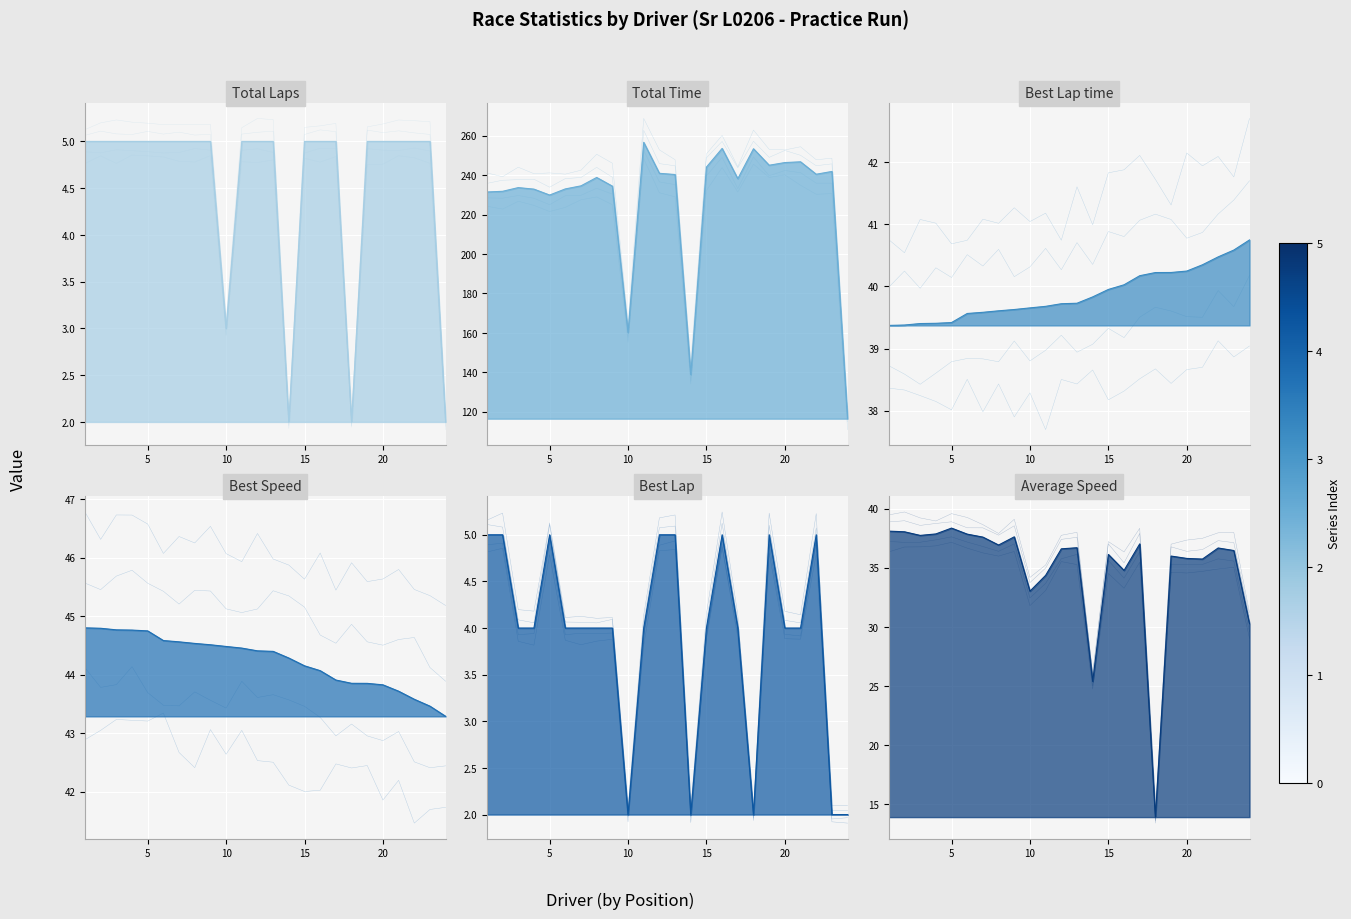

The value of Best Speed at Jason Maples is 43.6. True or false?

True